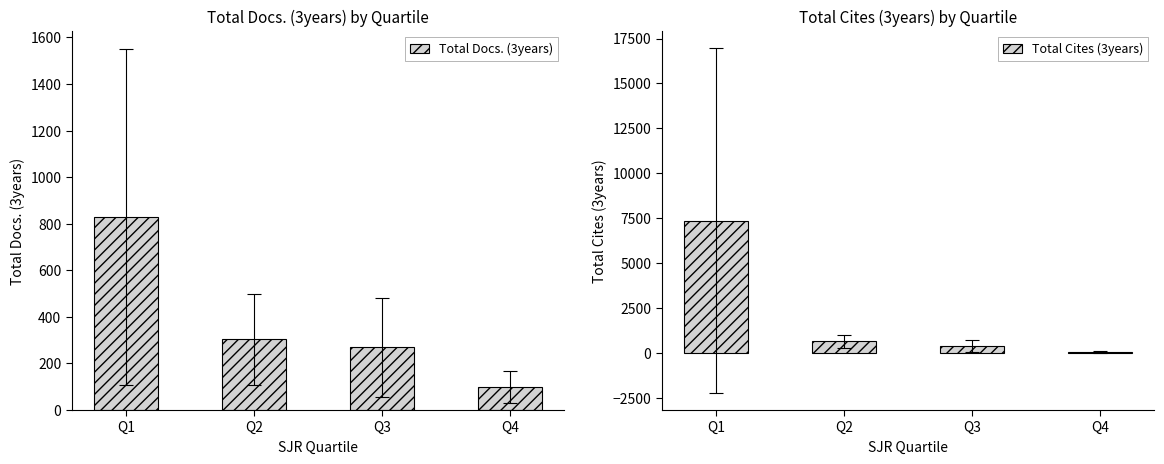

Between Q2 and Q4, which series saw the biggest shift?

Total Cites (3years)